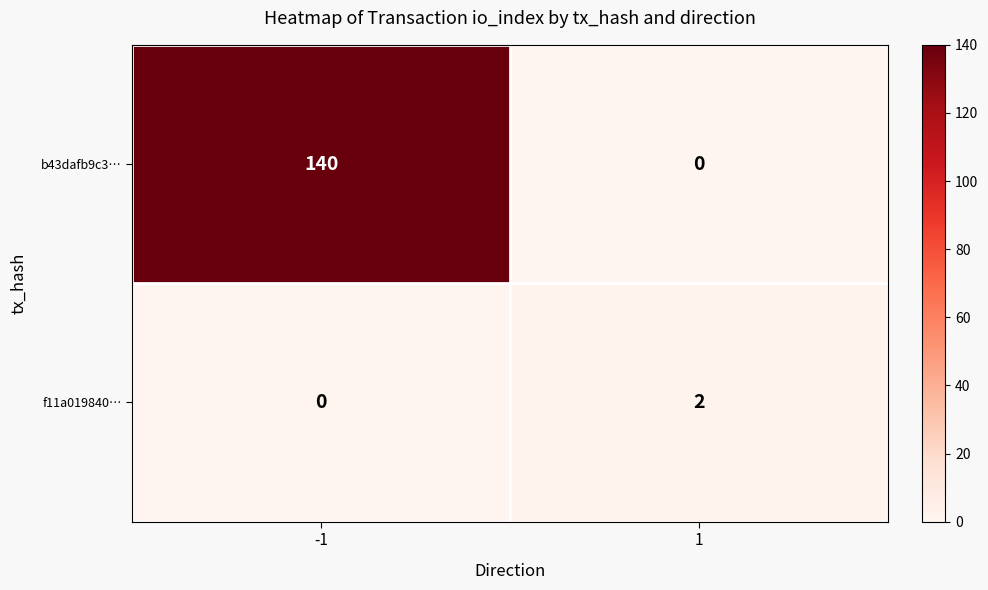

What is the sum of the b43dafb9c3… values at 1 and -1?

140